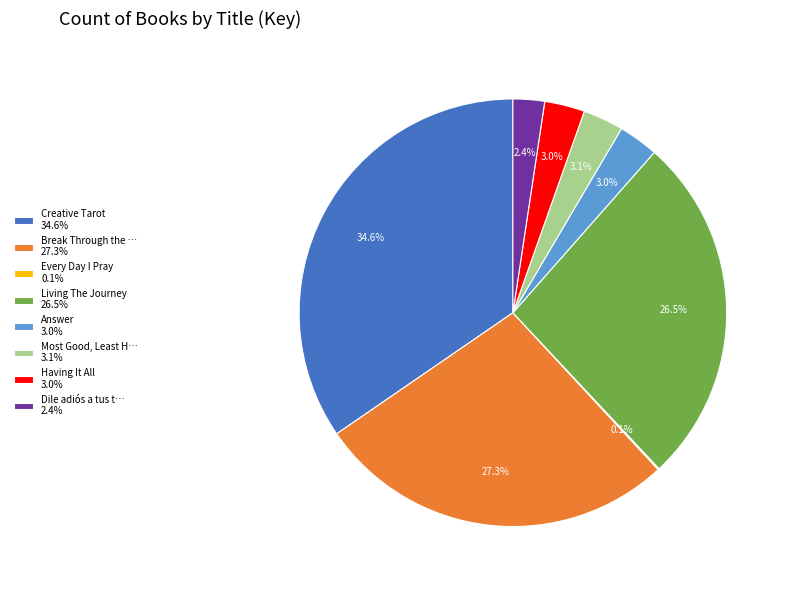

Is there any slice that represents more than half of the pie?

No